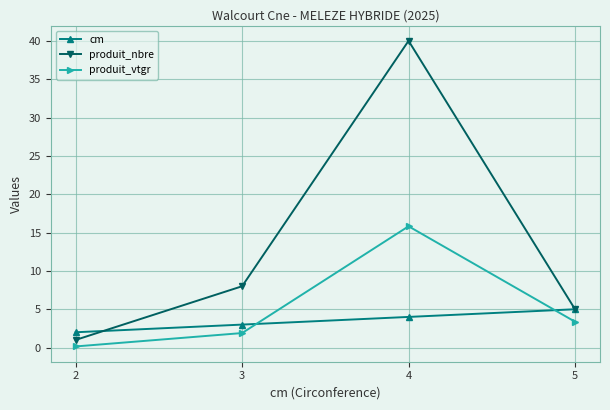

Reading right to left, extract all data points from this chart.

cm: 5=5.0	4=4.0	3=3.0	2=2.0
produit_nbre: 5=5.0	4=40.0	3=8.0	2=1.0
produit_vtgr: 5=3.4	4=15.8	3=1.9	2=0.2